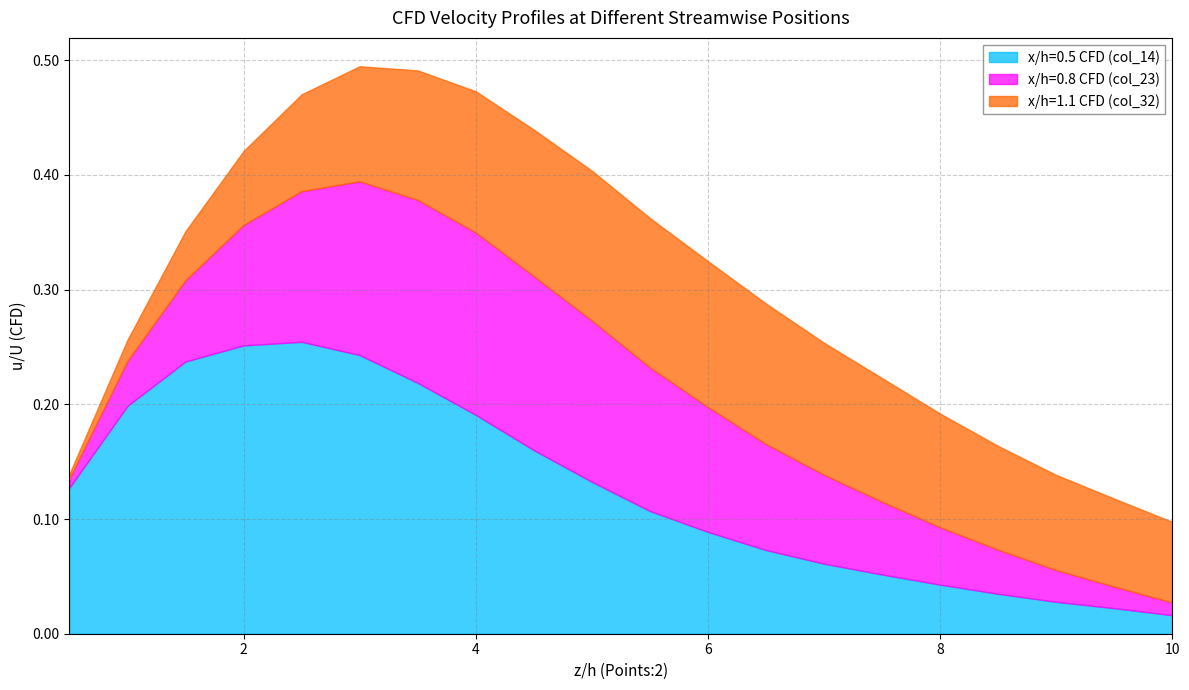

Count the number of data series in this chart.

3